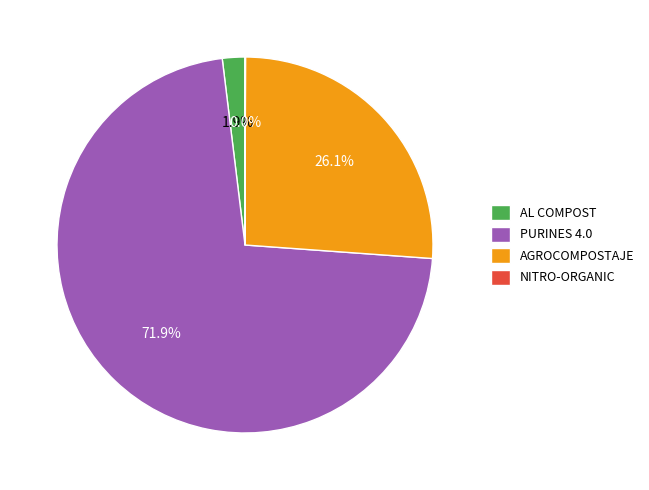

To the nearest percent, what is the difference between the largest and smallest slice percentages?

72%